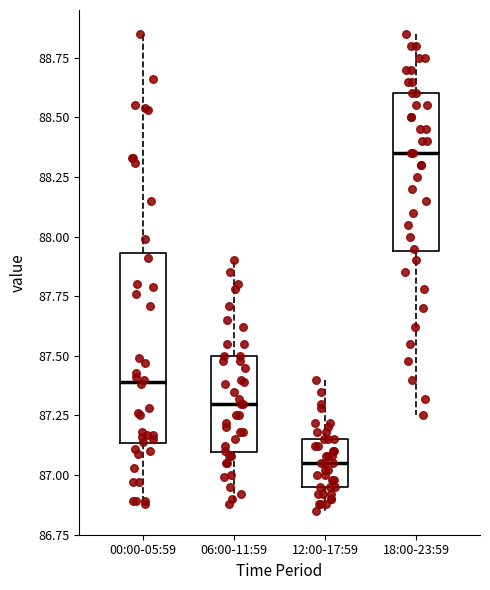

Which box's median line is the highest?

18:00-23:59